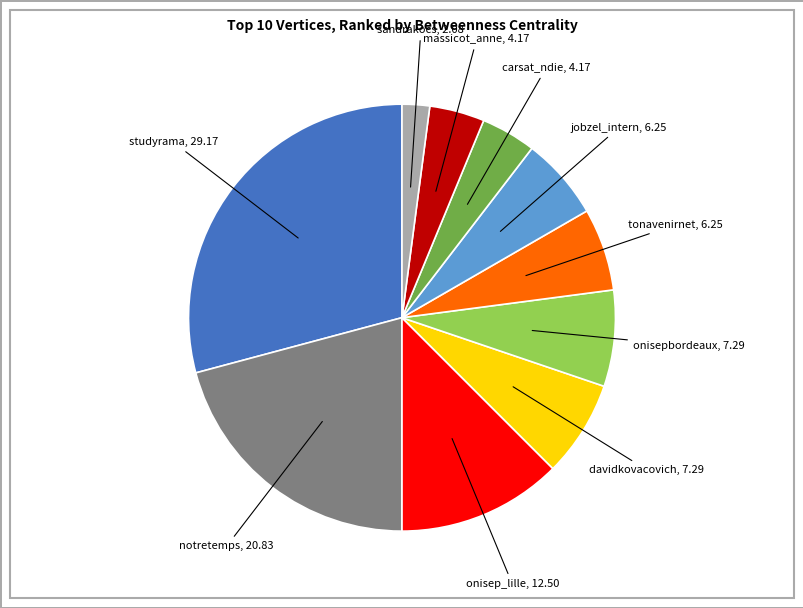

How many segments does this pie chart have?

10